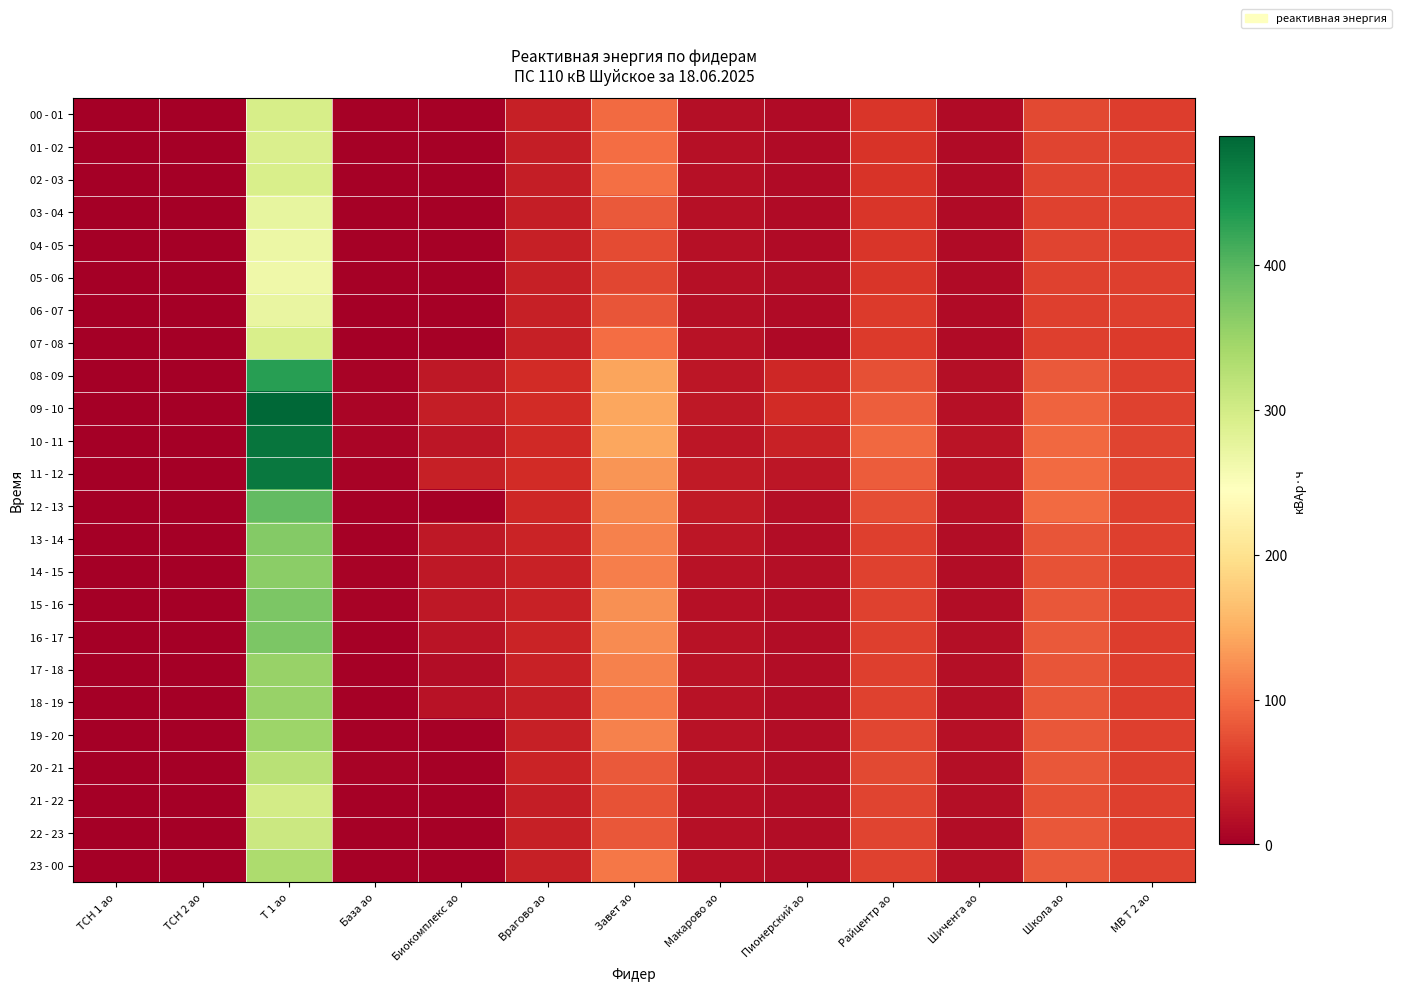

Rank the series at Т 1 ао from lowest to highest value.

05 - 06, 04 - 05, 06 - 07, 03 - 04, 01 - 02, 02 - 03, 07 - 08, 00 - 01, 21 - 22, 22 - 23, 20 - 21, 23 - 00, 19 - 20, 18 - 19, 17 - 18, 14 - 15, 13 - 14, 16 - 17, 15 - 16, 12 - 13, 08 - 09, 11 - 12, 10 - 11, 09 - 10